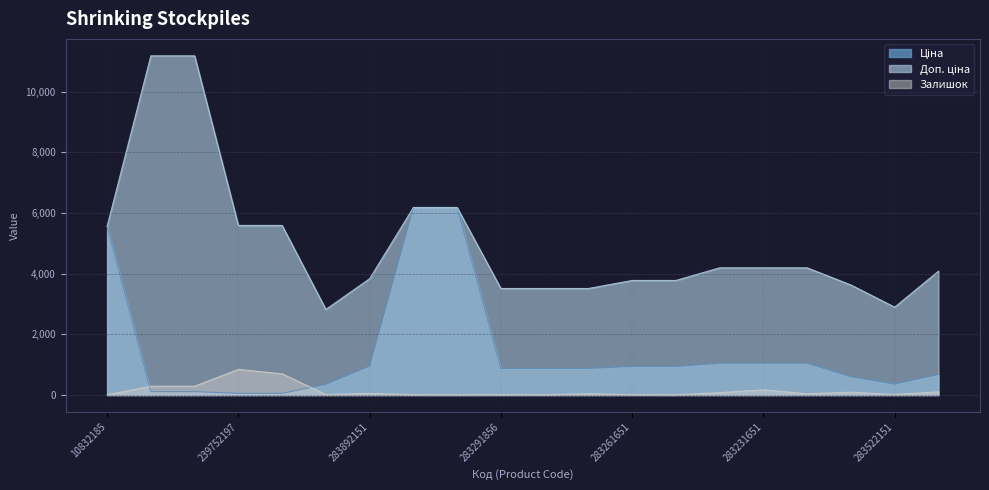

What is the total value across all series at 239752197?

6491.9